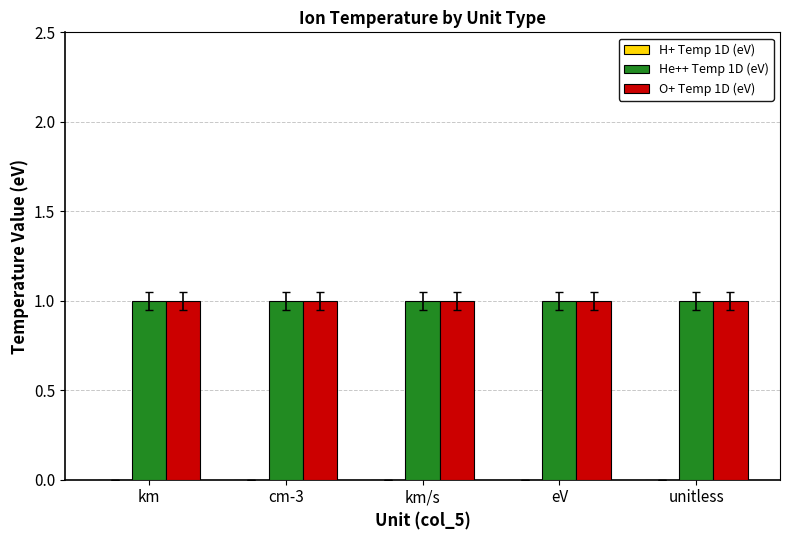

What is the sum of the He++ Temp 1D (eV) values at cm-3 and eV?

2